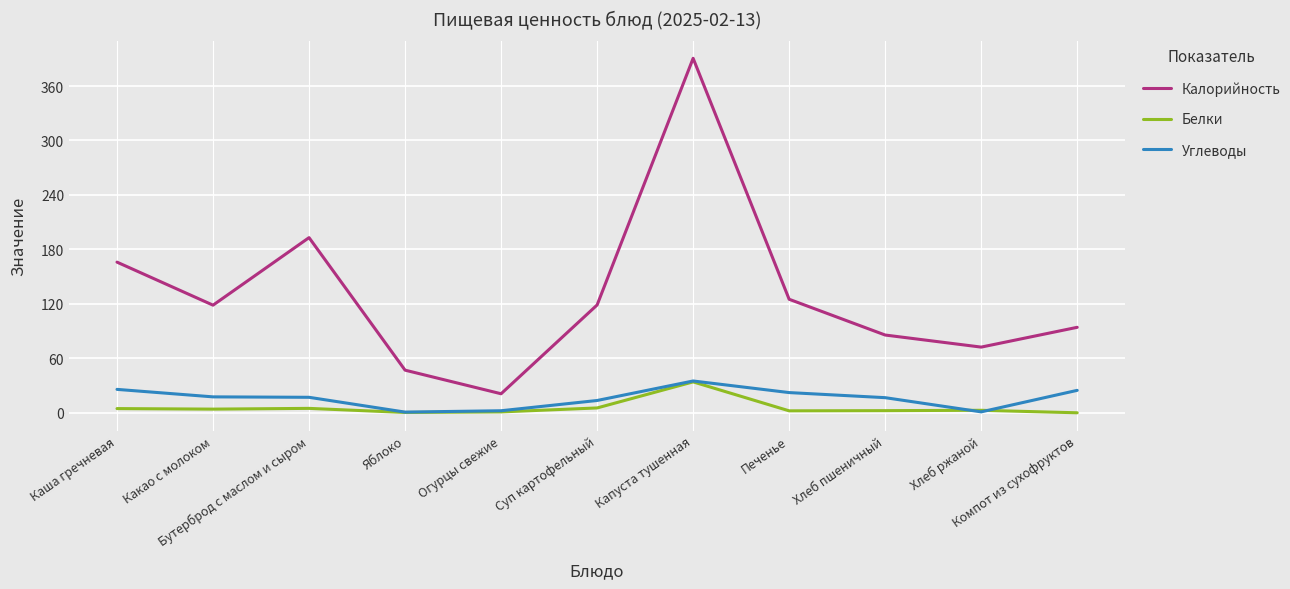

At which category is the sum across all series the highest?

Капуста тушенная